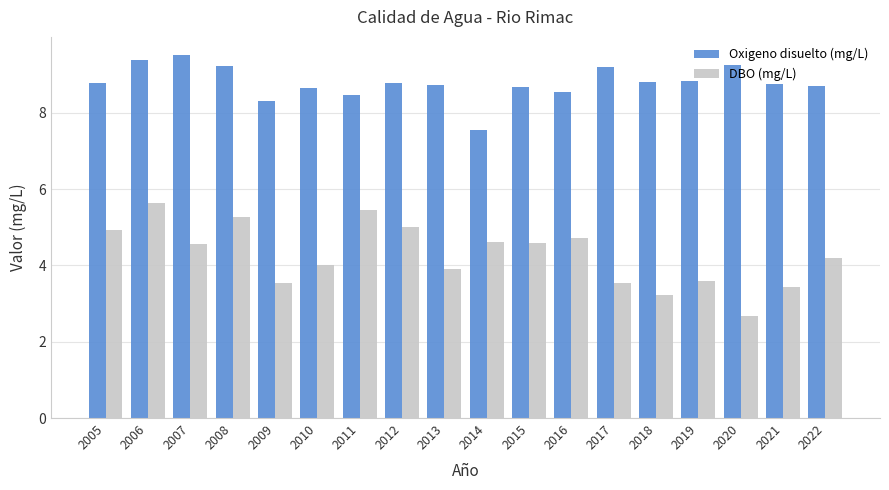

What is the difference between the maximum and minimum values in the DBO (mg/L) series?

3.0